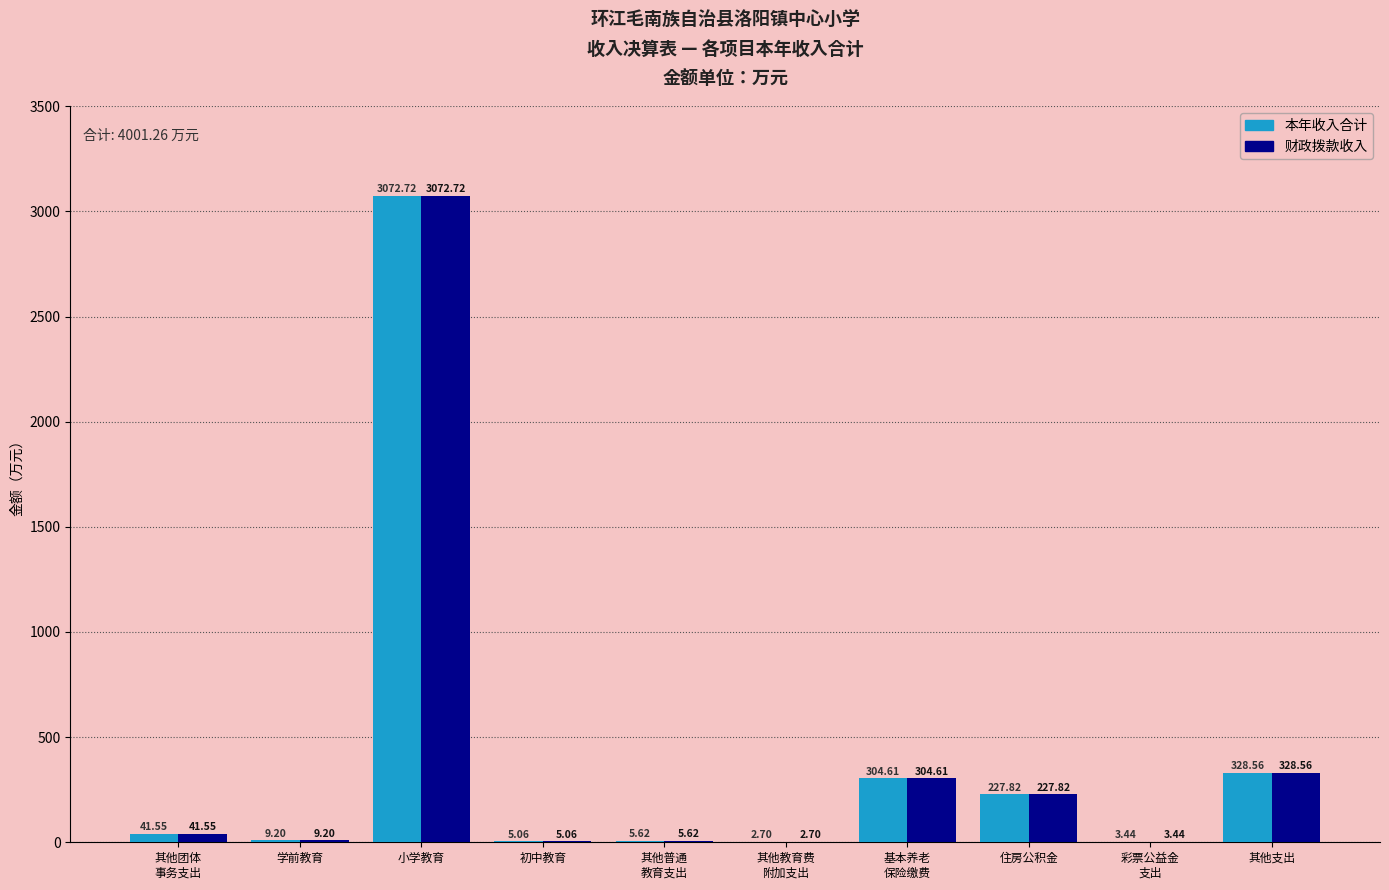

What are all the series names shown in the legend?

本年收入合计, 财政拨款收入